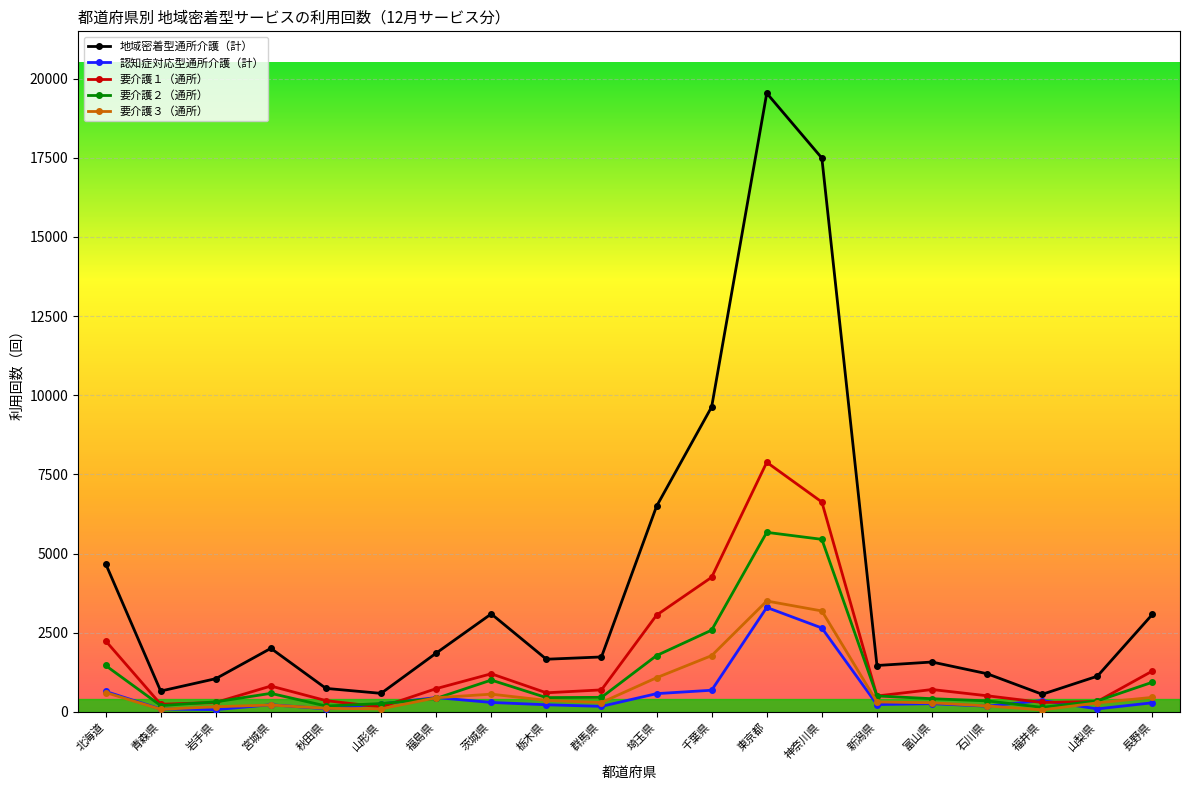

What is the smallest value displayed?

63